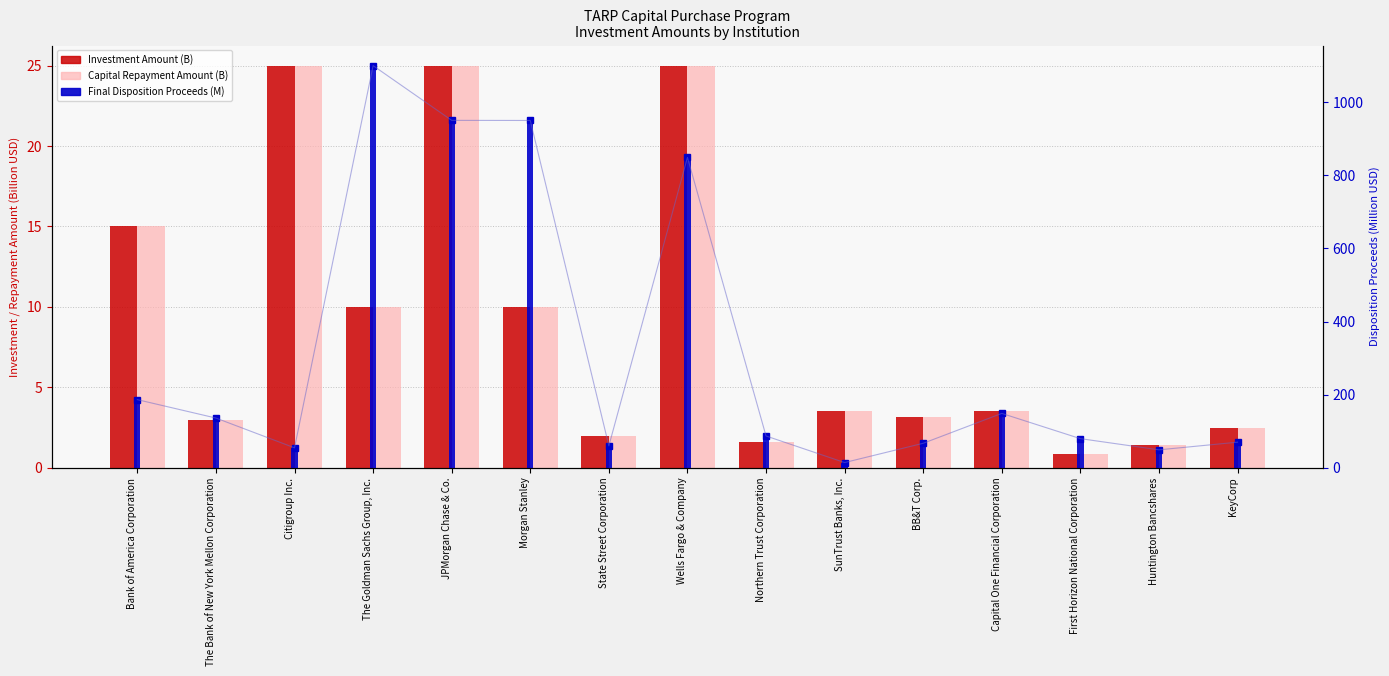

How many values in the Capital Repayment Amount (B) series are below 3?

5